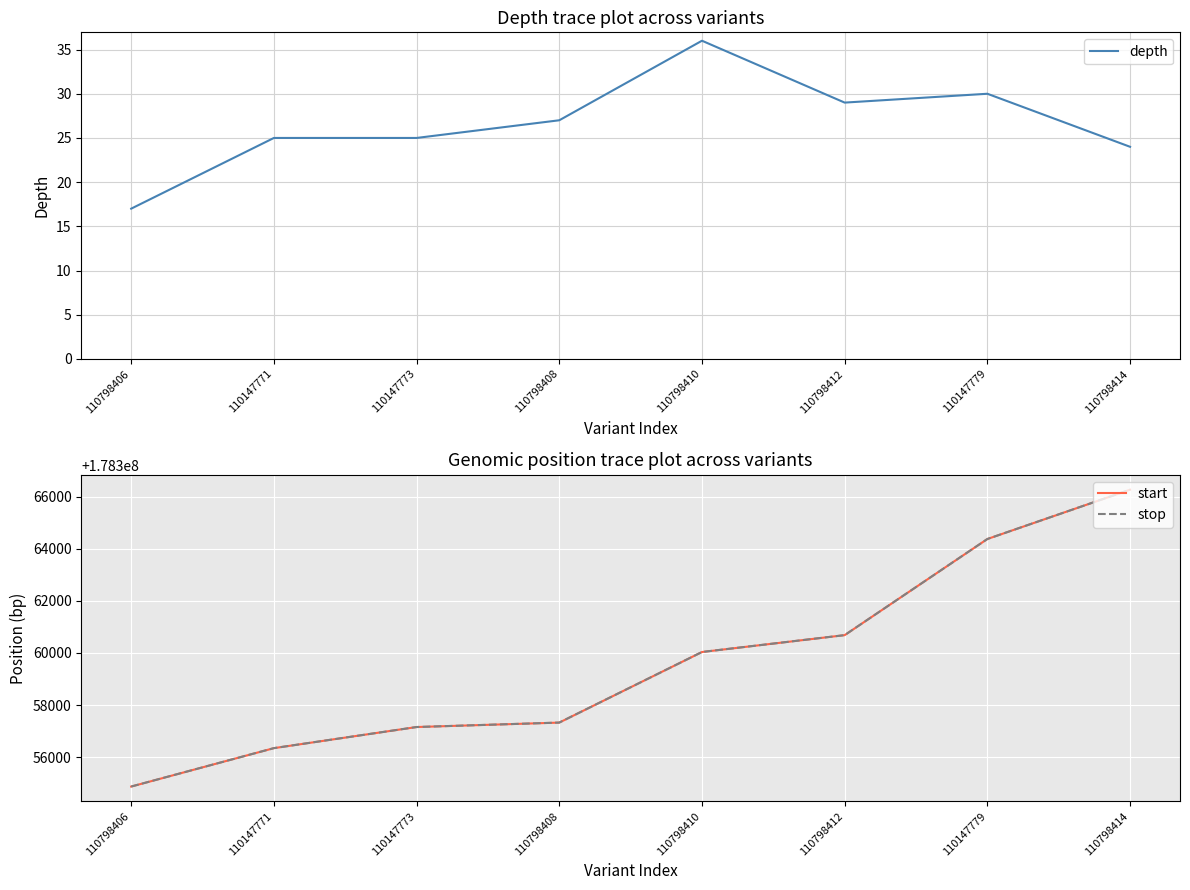

What is the total value across all series at 110798406?

356709750